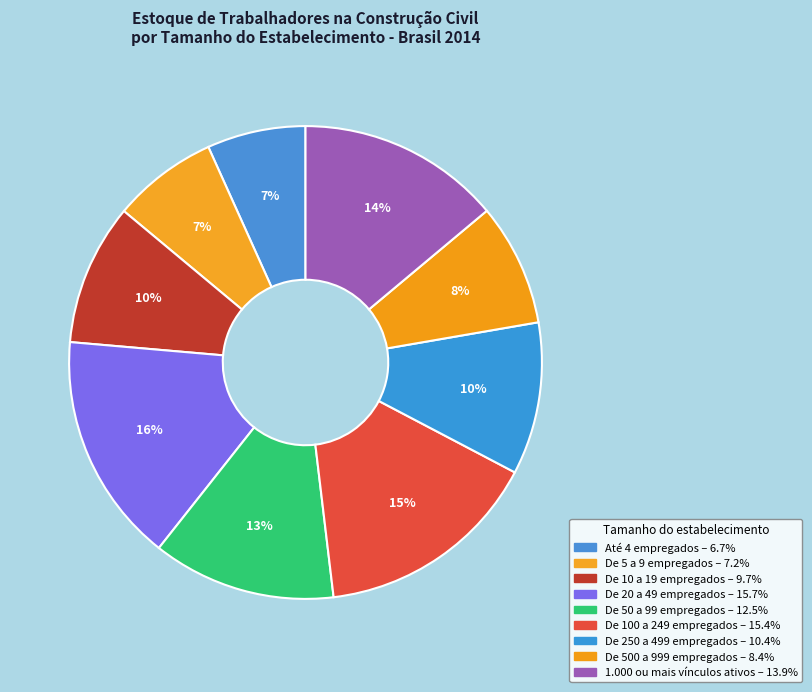

To the nearest percent, what portion does De 250 a 499 empregados represent?

10%